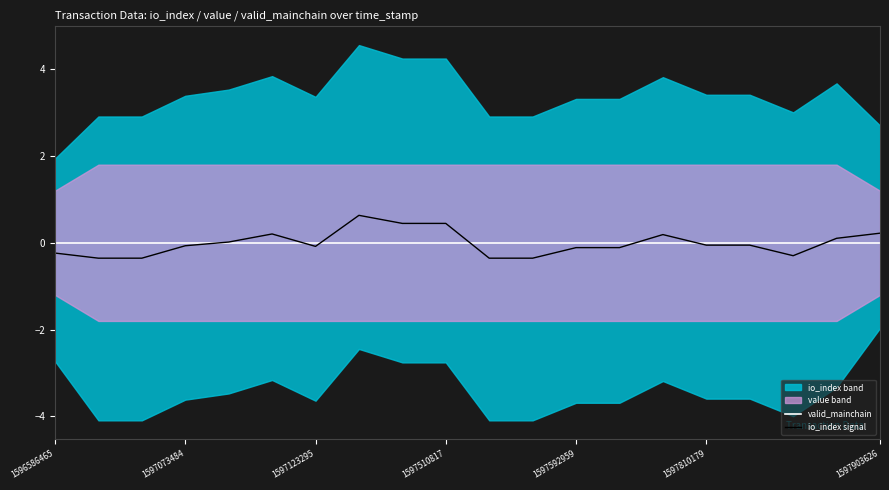

What is the maximum value for io_index signal?

0.6